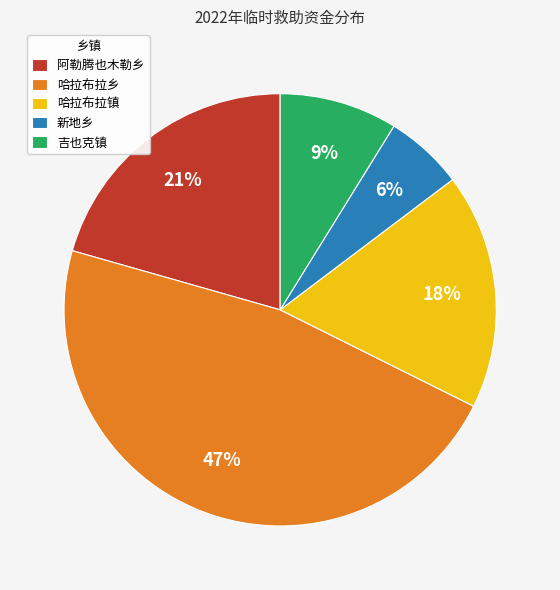

What is the smallest slice in the pie chart?

新地乡